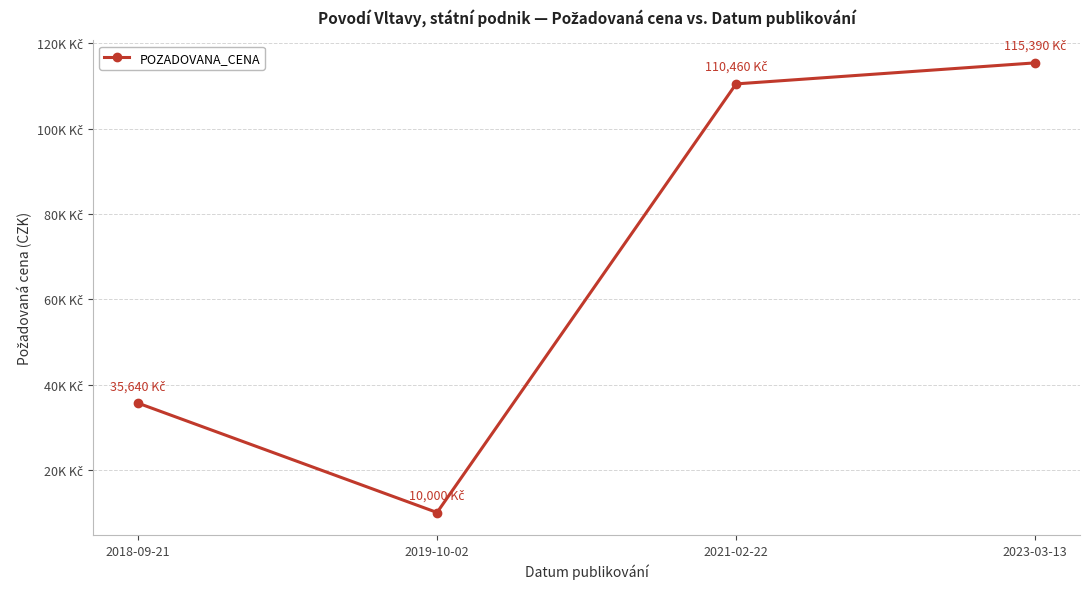

What position from the left is 2019-10-02?

2